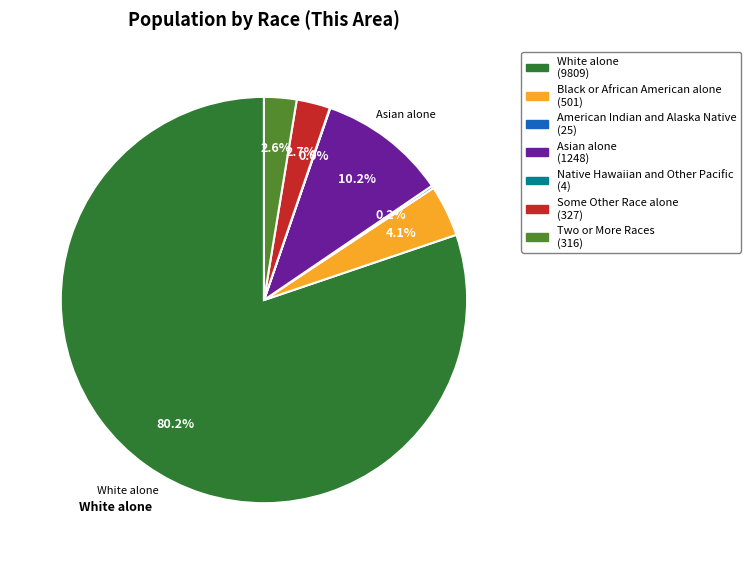

What is the majority slice?

White alone